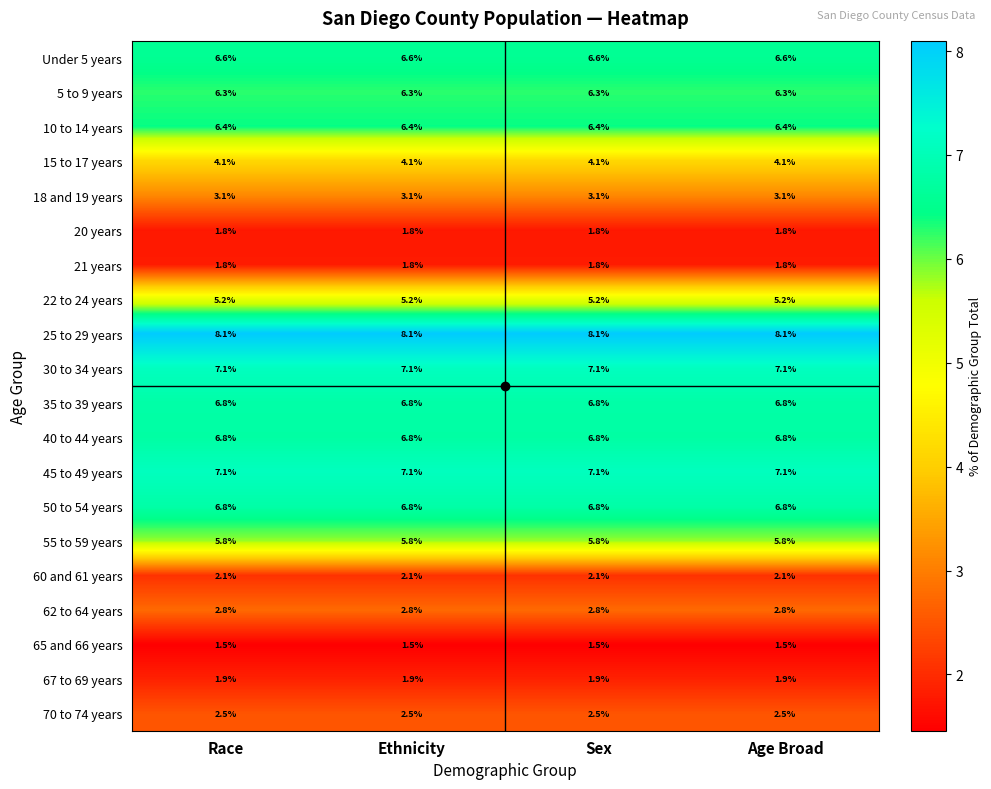

What is the spread (max minus min) of values at Sex?

6.6